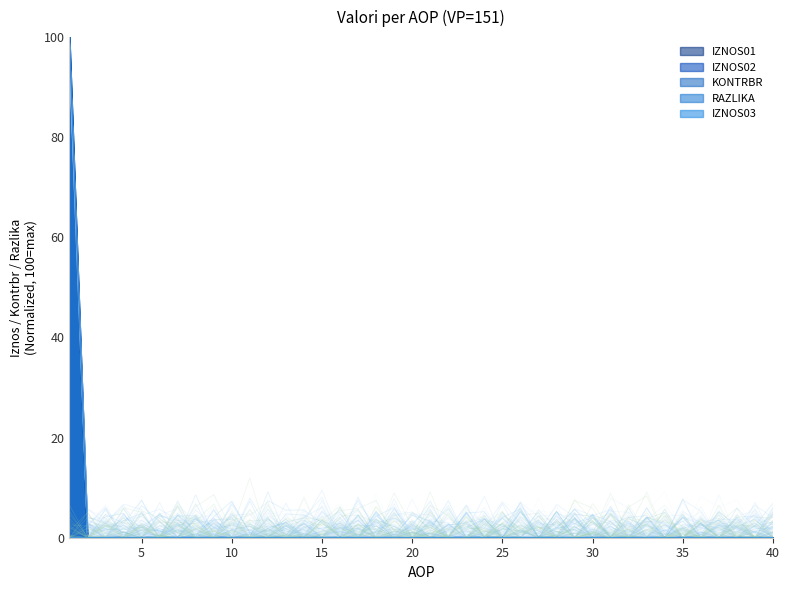

What is the total value across all series at 1?

400